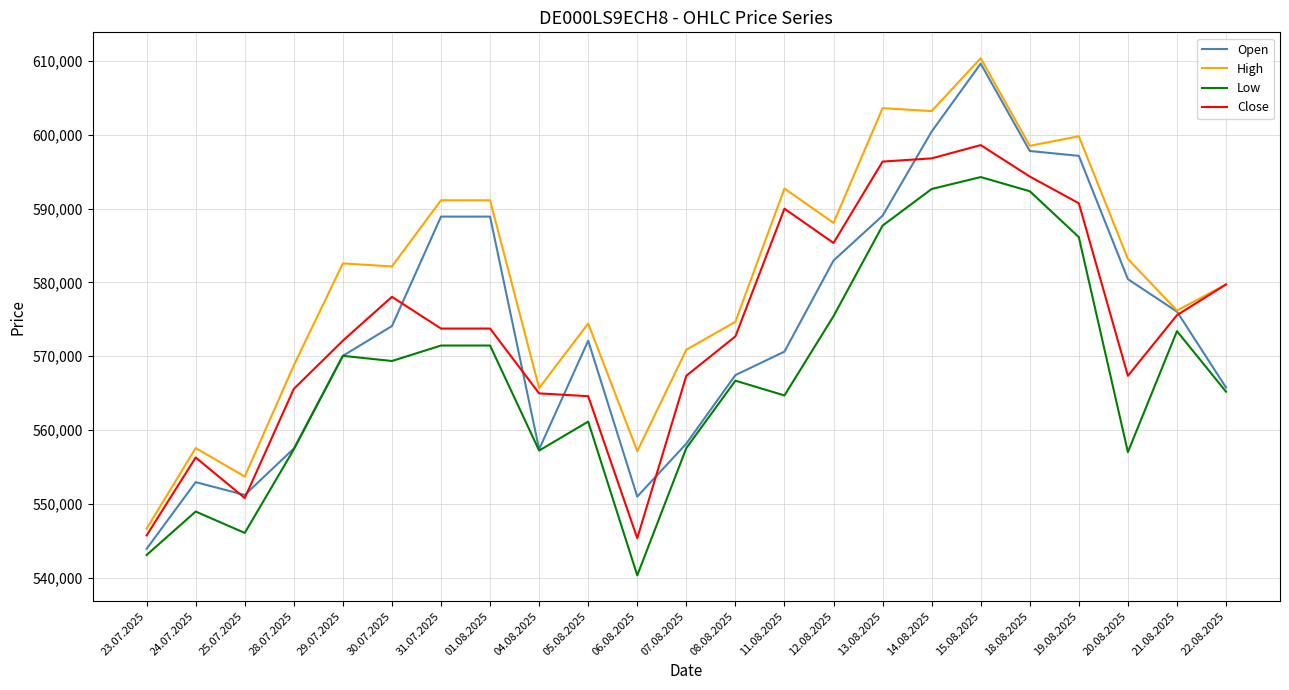

What is the difference between the second highest and minimum values in the High series?

56966